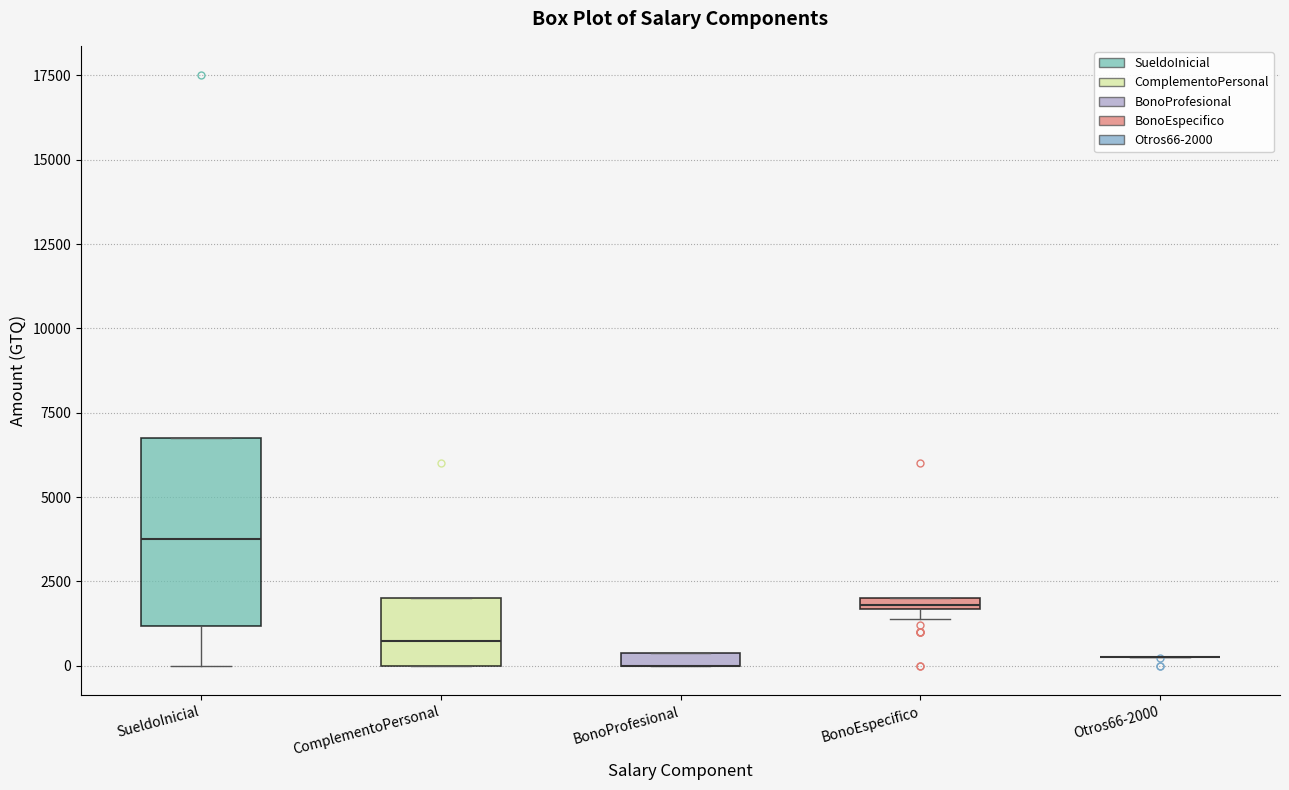

Which box is the tallest, from its lower edge to its upper edge?

SueldoInicial